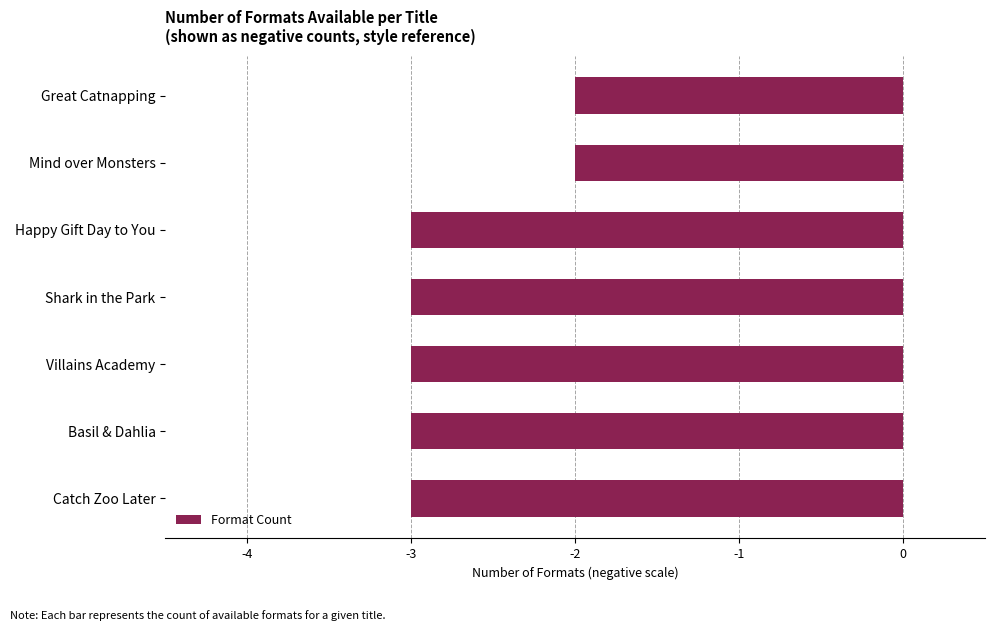

What value does the data have at Basil & Dahlia?

-3